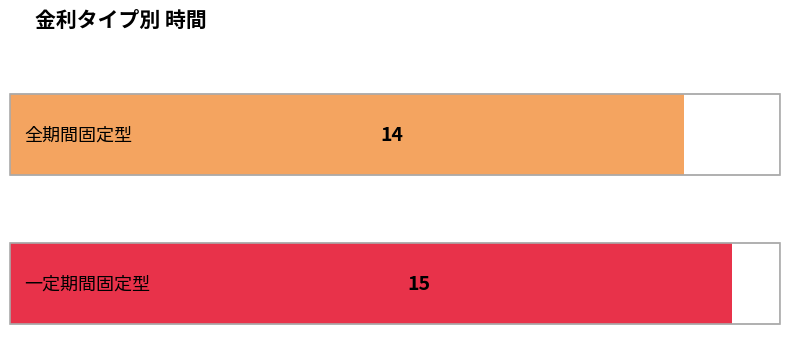

Reading left to right, transcribe all the data shown in this chart.

14	15